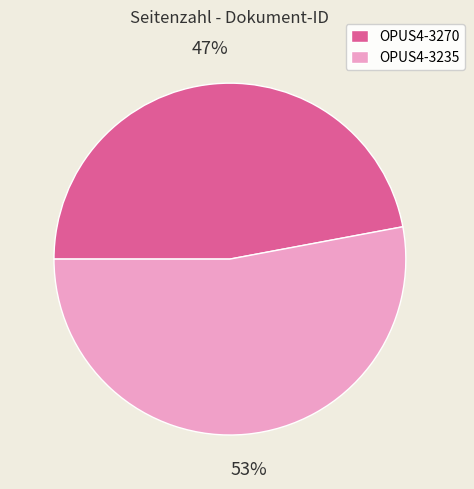

Is there any slice that represents more than half of the pie?

Yes